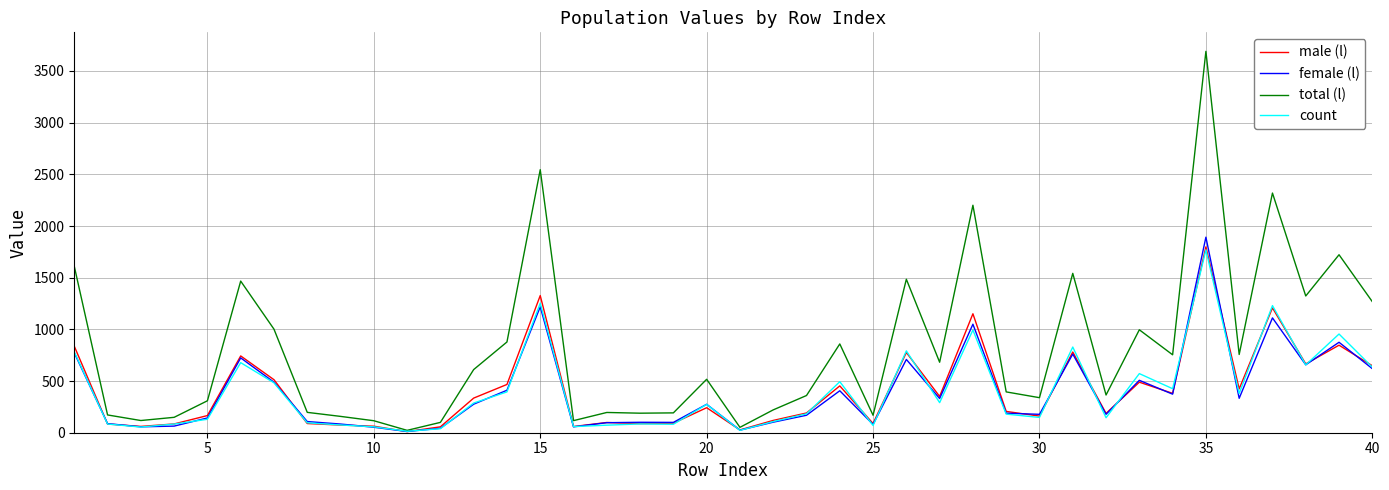

Which series has the largest range (max minus min)?

total (l)